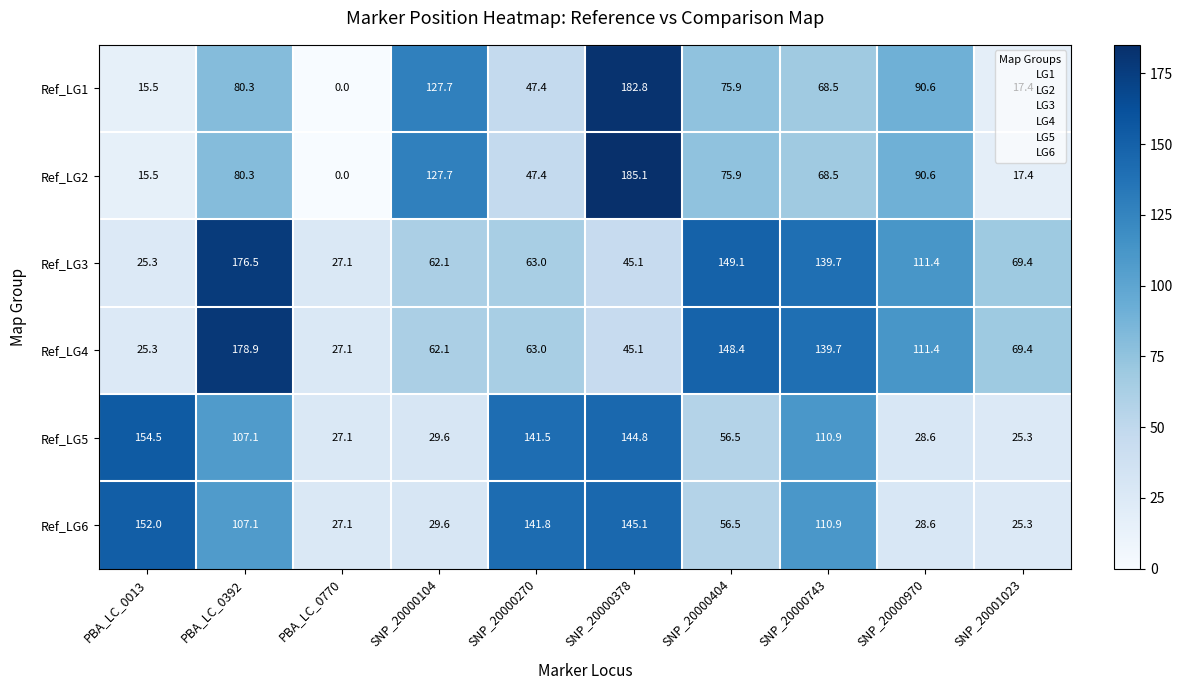

Which series has the widest spread of values?

Ref_LG2